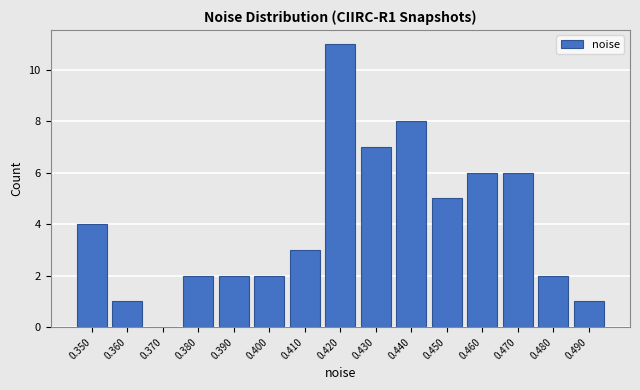

Reading left to right, transcribe this chart: for each bar, give the range it covers on the x-axis and its height. Neither the bar edges nor the heights are printed on the chart, so give them approximately, as read against the axes.

0.344 to 0.354: 4
0.354 to 0.364: 1
0.364 to 0.374: 0
0.374 to 0.384: 2
0.384 to 0.394: 2
0.394 to 0.404: 2
0.404 to 0.414: 3
0.414 to 0.424: 11
0.424 to 0.434: 7
0.434 to 0.444: 8
0.444 to 0.454: 5
0.454 to 0.464: 6
0.464 to 0.474: 6
0.474 to 0.484: 2
0.484 to 0.494: 1